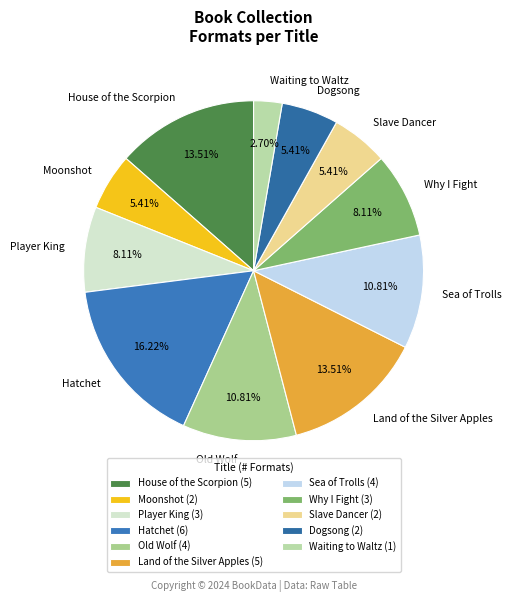

What percentage is the Sea of Trolls slice, to the nearest percent?

11%